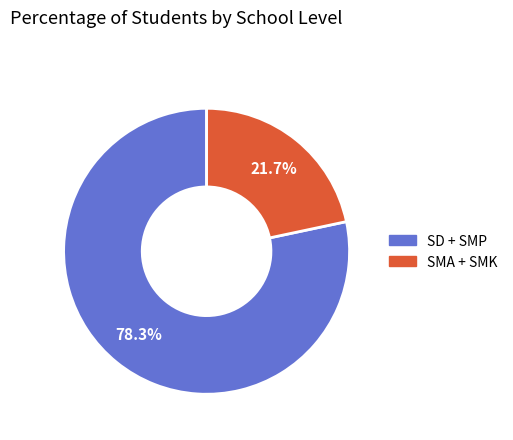

Does any single category account for the majority?

Yes